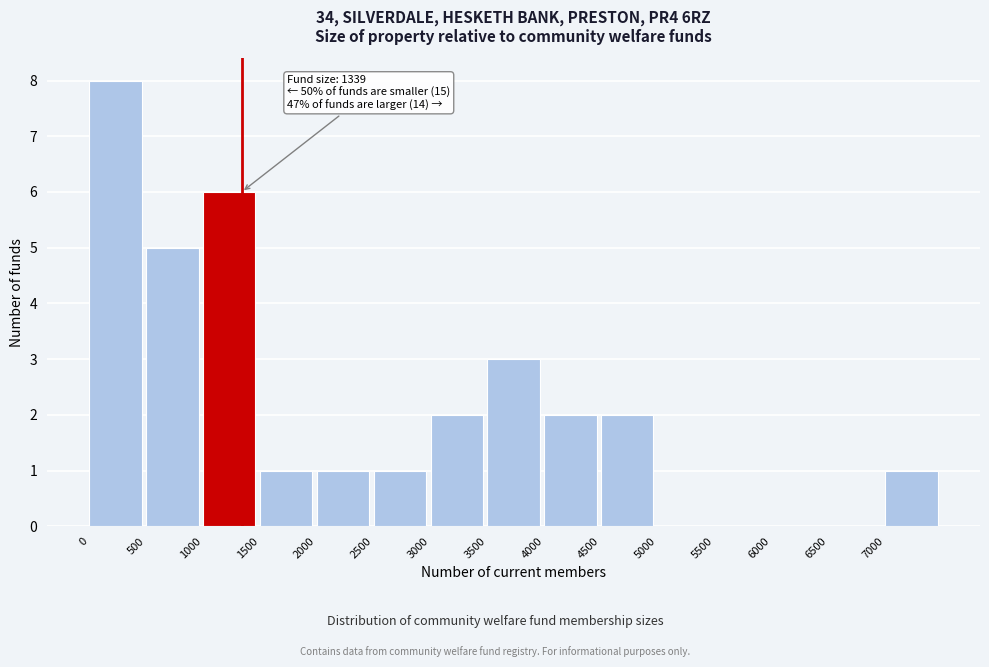

Over which range of the x-axis is the bar tallest?

0 to 500